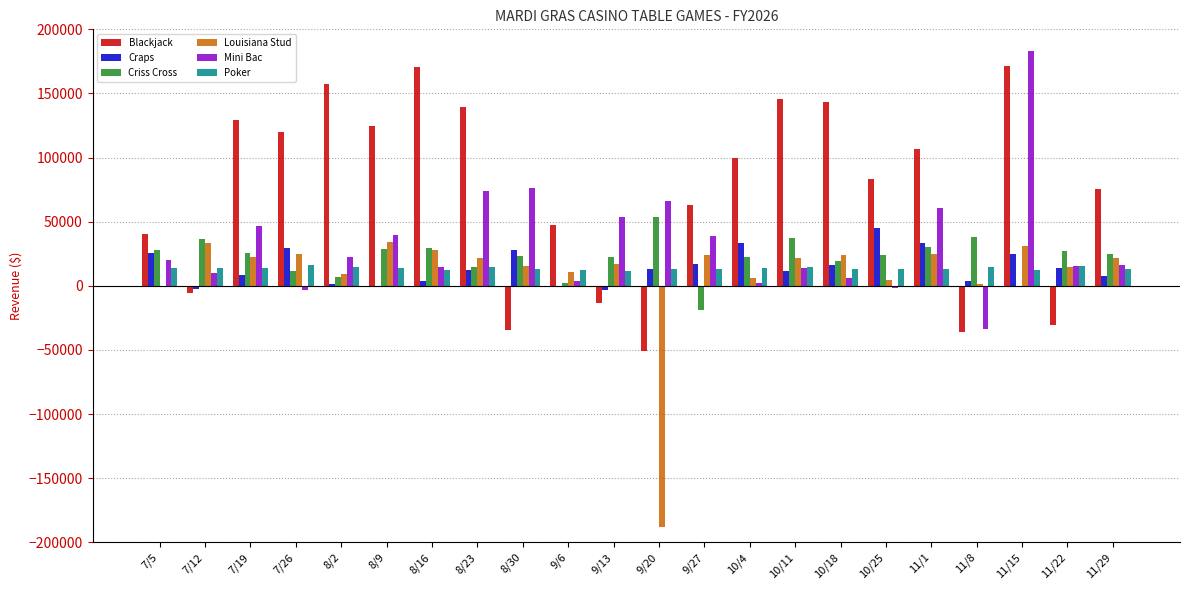

Is it true that Mini Bac equals 66437.0 at 9/20?

True